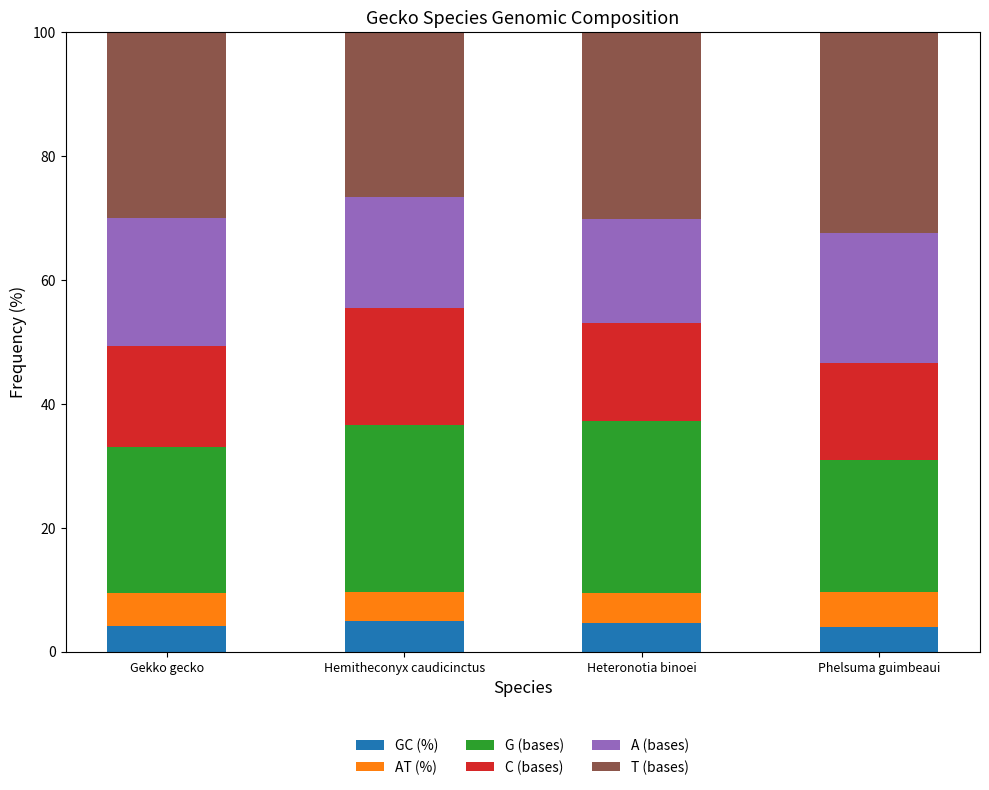

What is the total value across all series at Phelsuma guimbeaui?

100.0